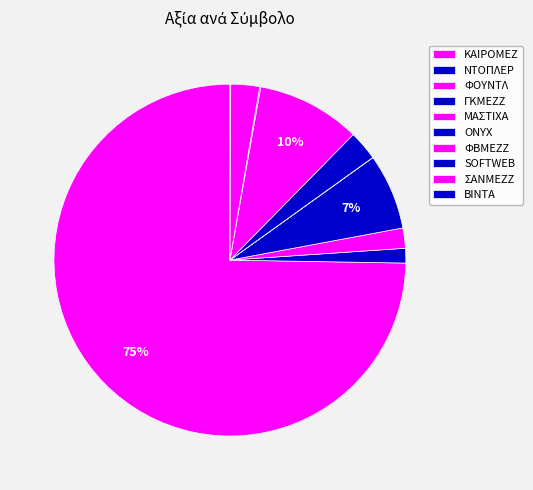

Which slice represents more than half of the pie?

ΚΑΙΡΟΜΕΖ